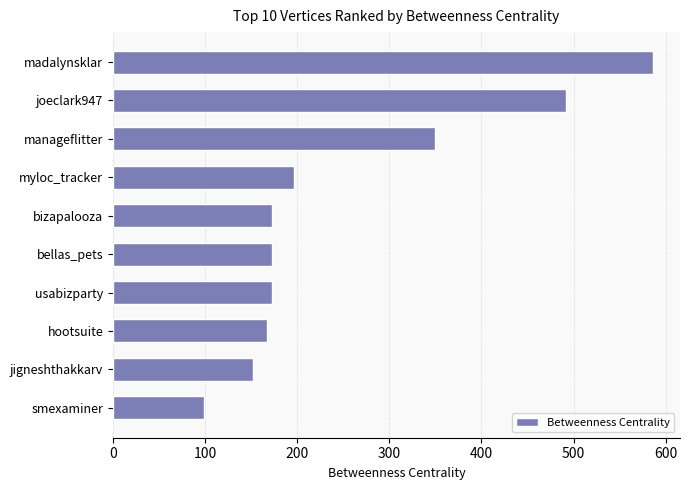

How many data points are less than 173?

5